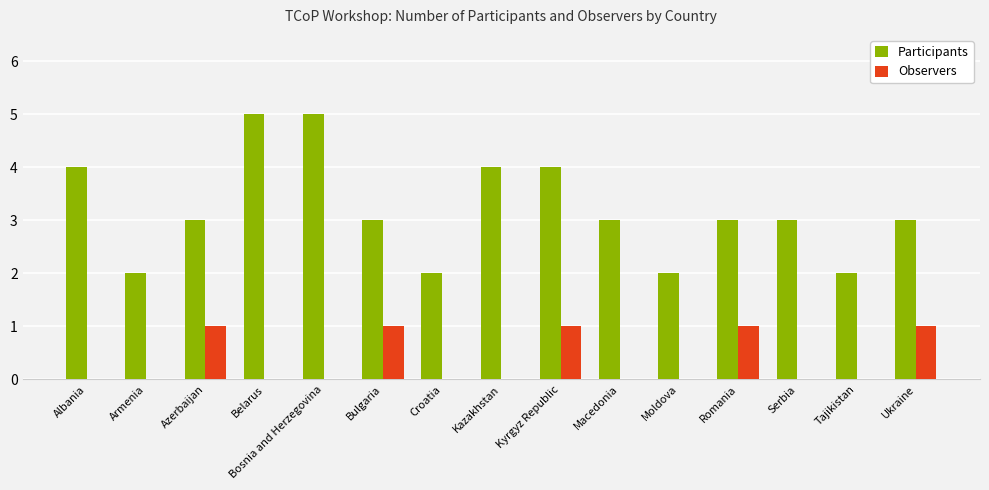

What is the sum of the Participants values at Moldova and Belarus?

7